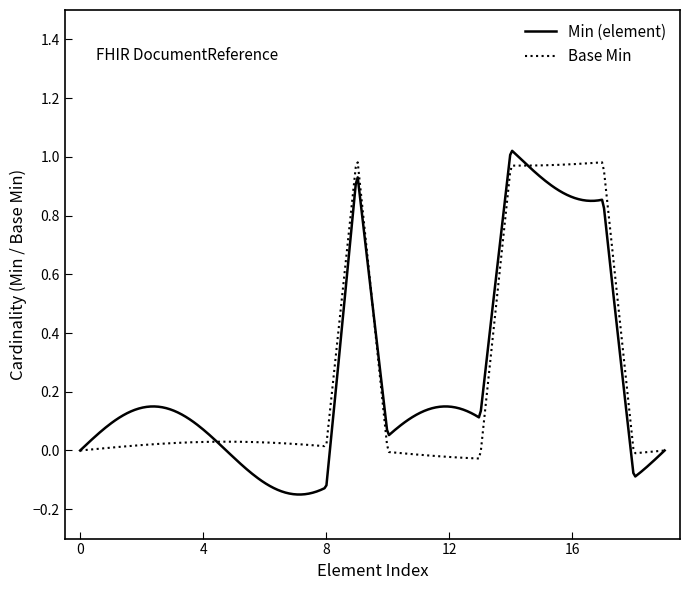

What is the difference between the maximum and minimum values in the Min (element) series?

1.2